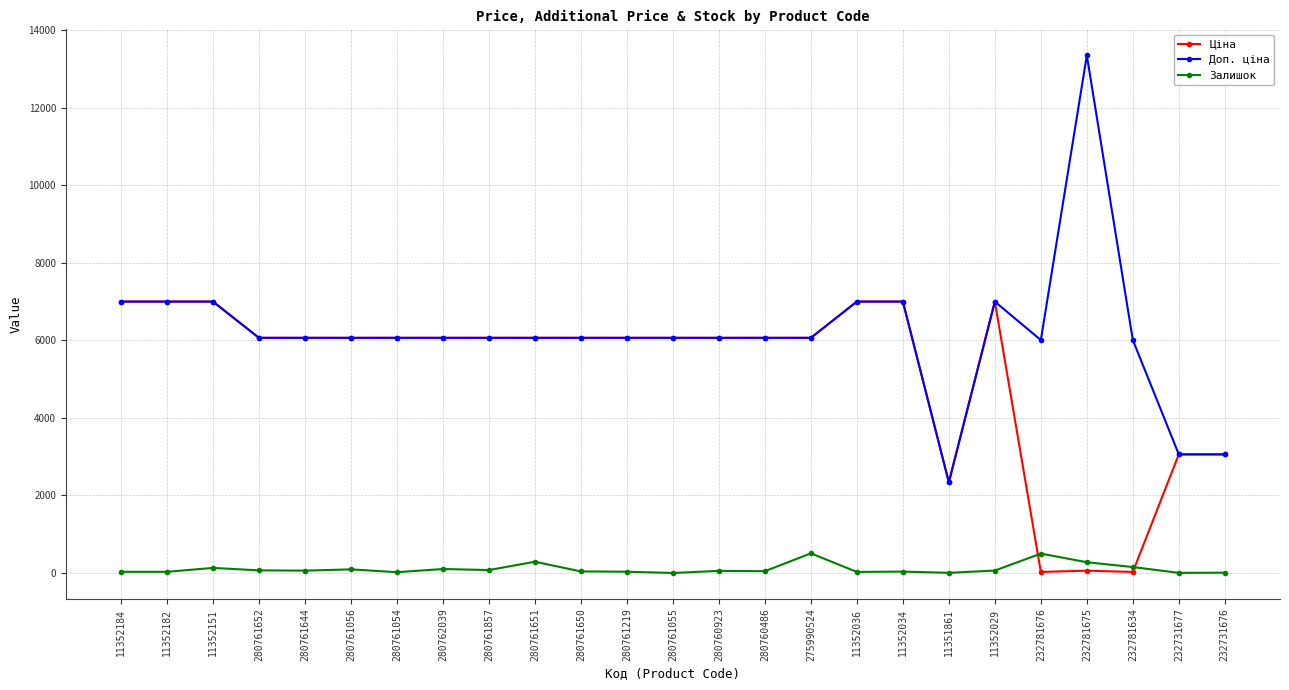

How many distinct data groups are displayed?

3